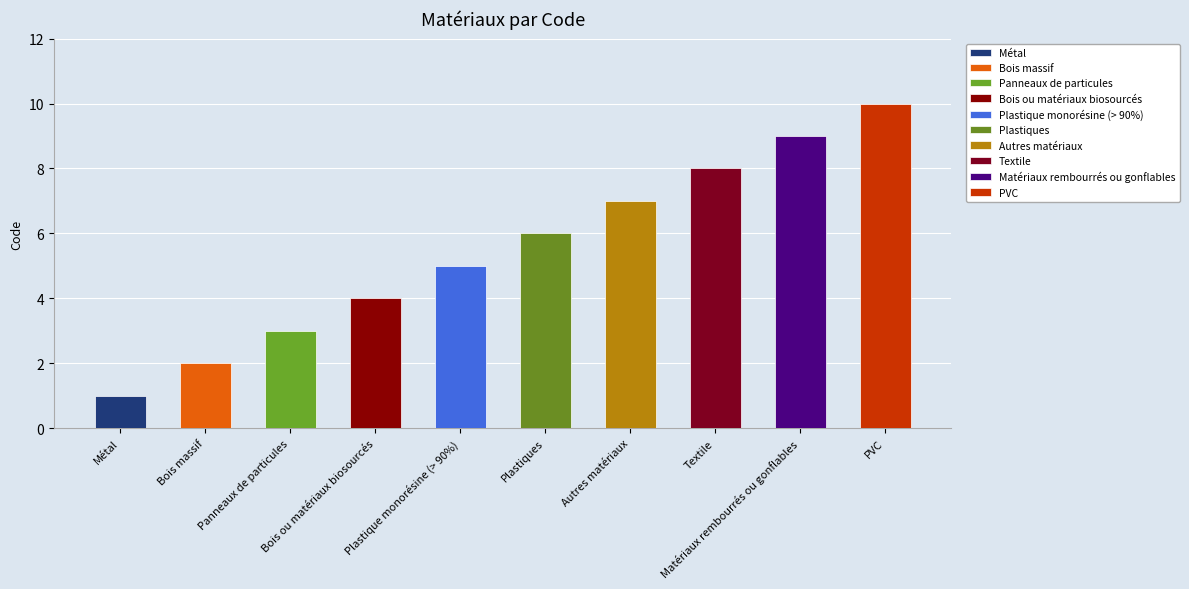

List the labels in order of value, largest first.

PVC, Matériaux rembourrés ou gonflables, Textile, Autres matériaux, Plastiques, Plastique monorésine (> 90%), Bois ou matériaux biosourcés, Panneaux de particules, Bois massif, Métal